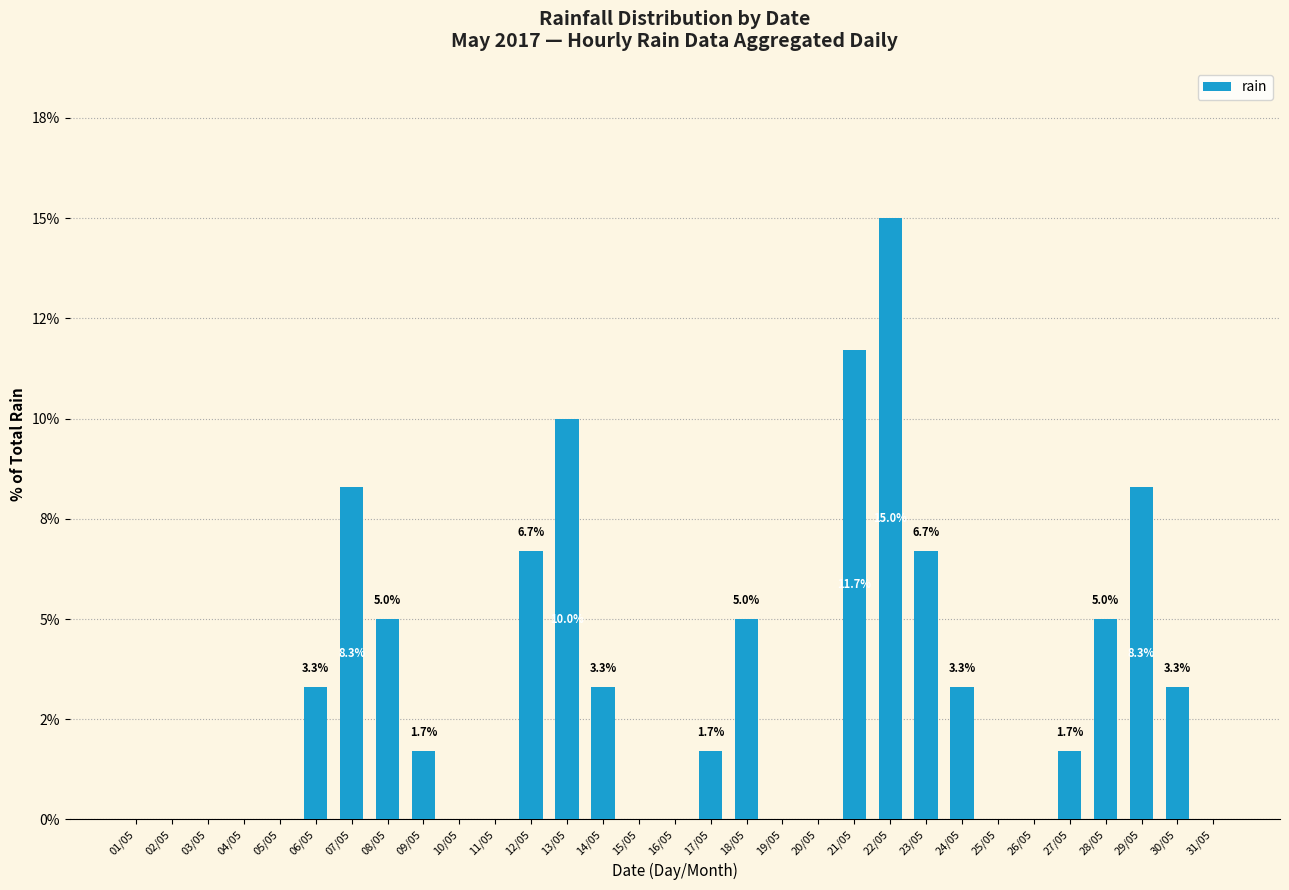

What is the change in value from 07/05 to 14/05?

-5.0